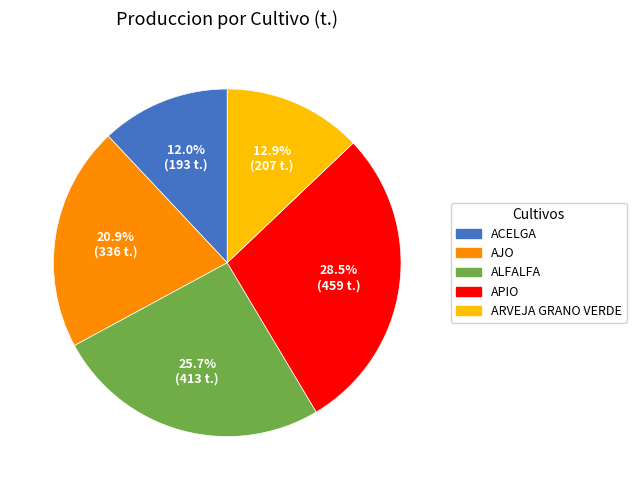

What percentage is the ARVEJA GRANO VERDE slice, to the nearest percent?

13%